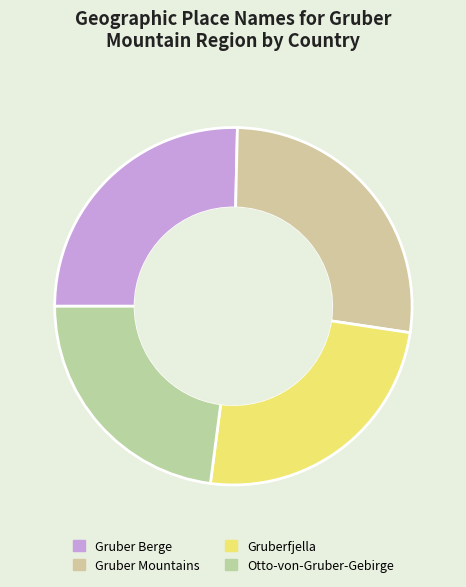

Is there any slice that represents more than half of the pie?

No